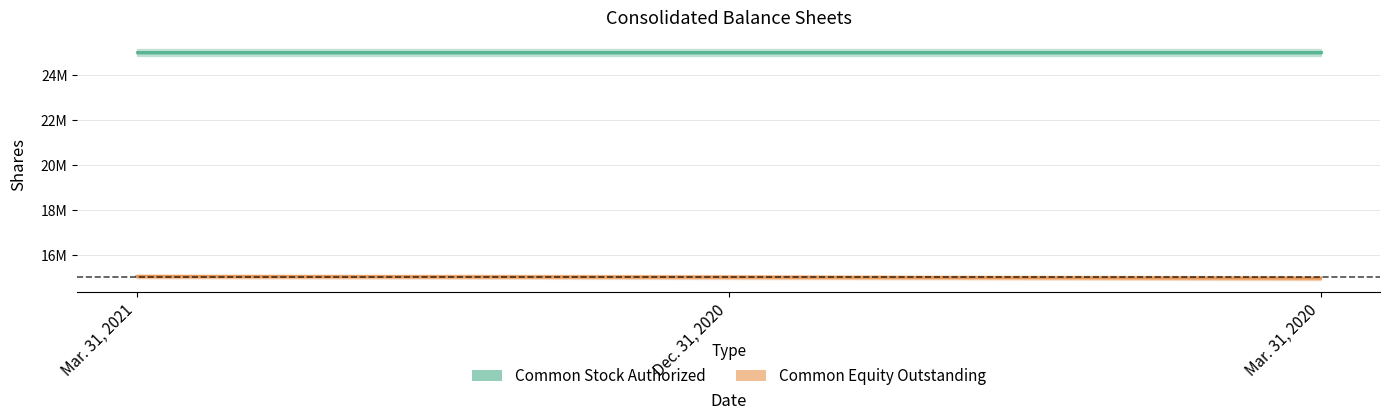

Which label corresponds to the largest value in the chart?

Mar. 31, 2021